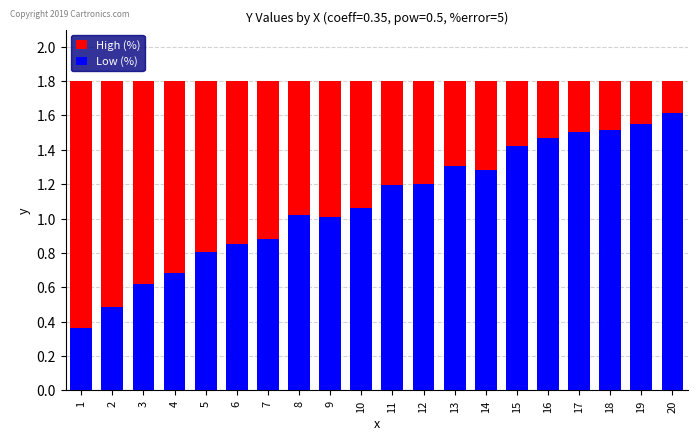

What is the sum of the Low (%) values at 5 and 10?

1.9